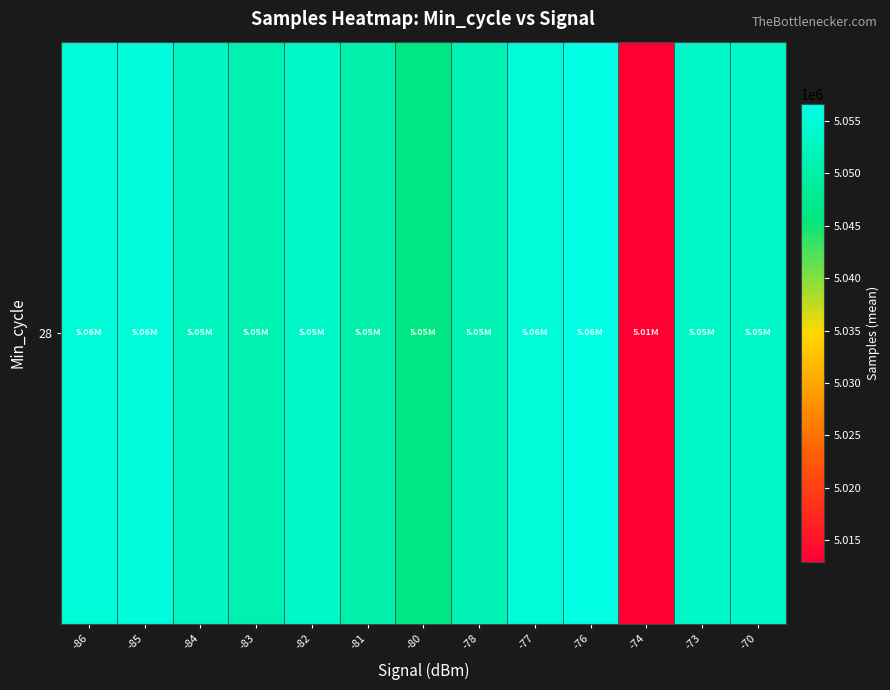

The value at -84 is 5052652.0. True or false?

True